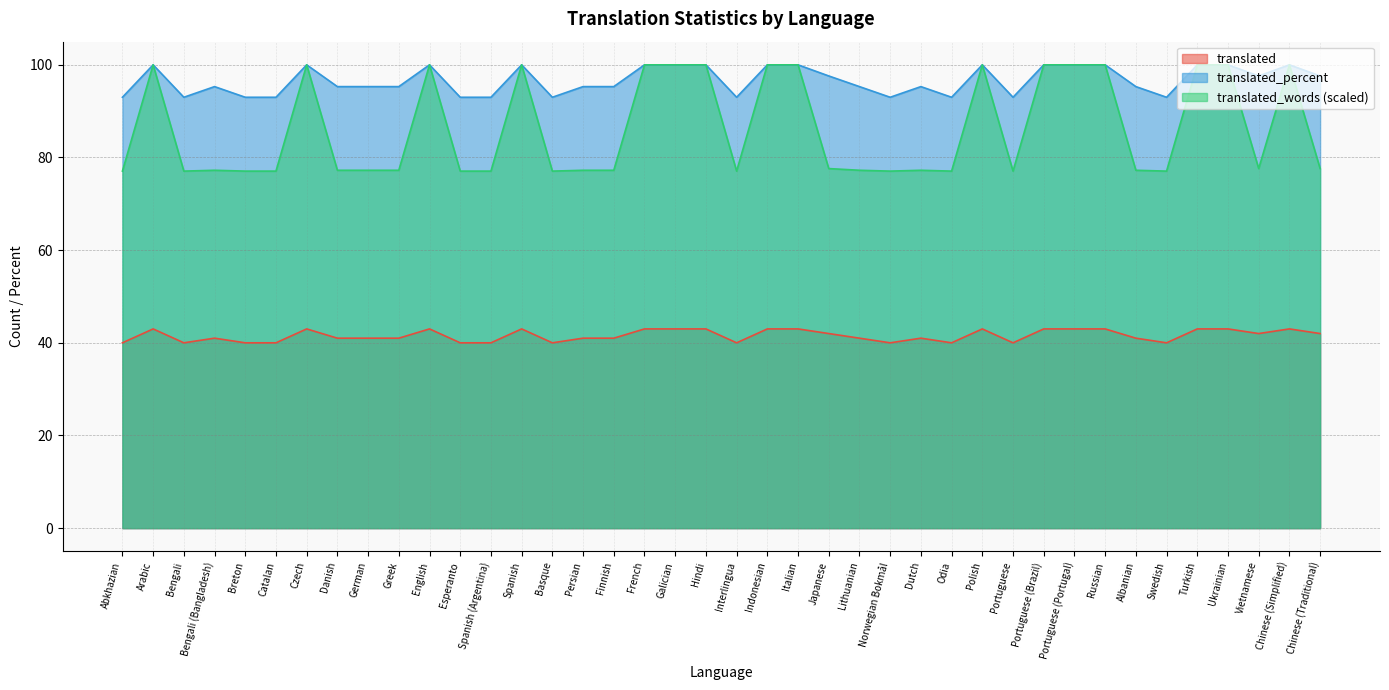

What is the total value across all series at Swedish?

210.1